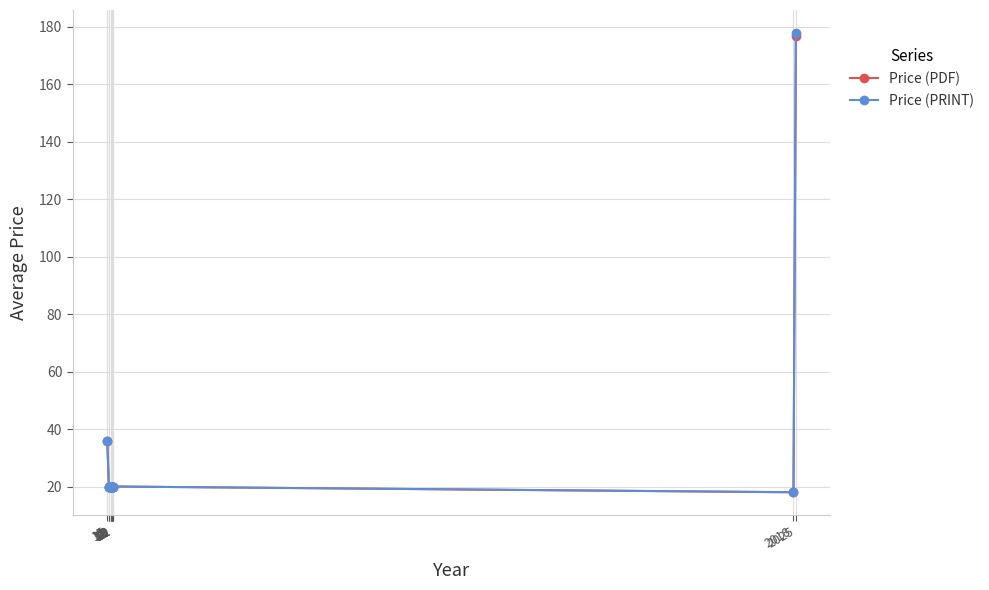

True or false: Price (PDF) has a value of 13.6 at 15.

False